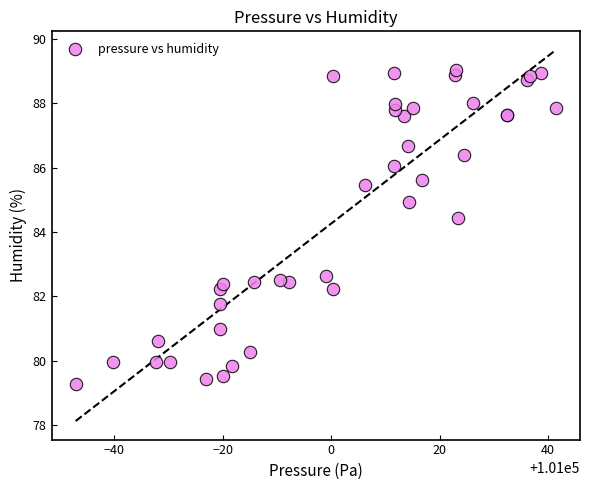

What Y value in the scatter plot is closest to 84?

84.4